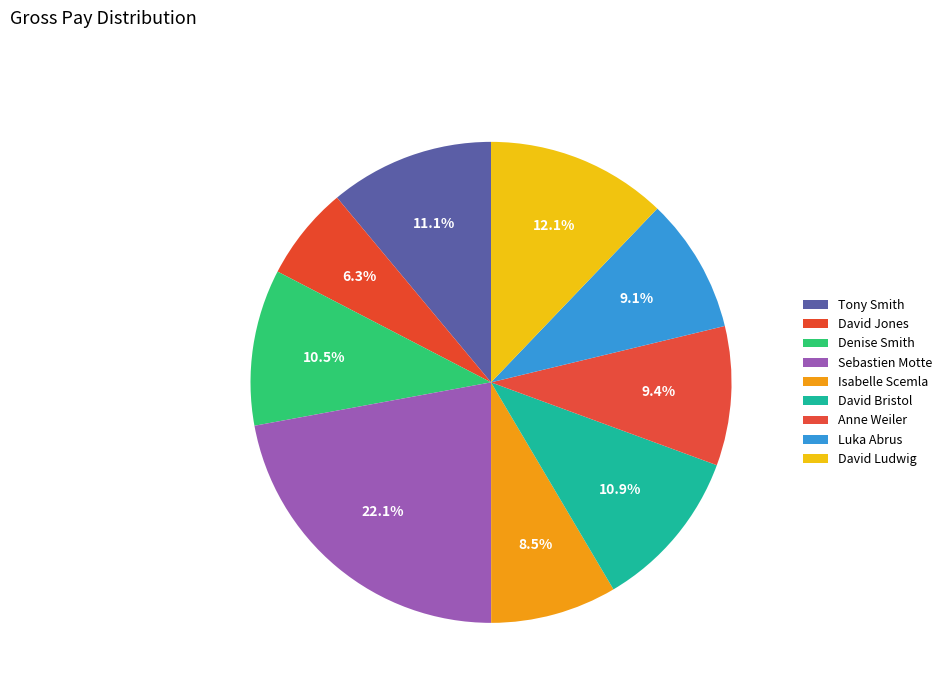

Count the number of slices in the pie.

9